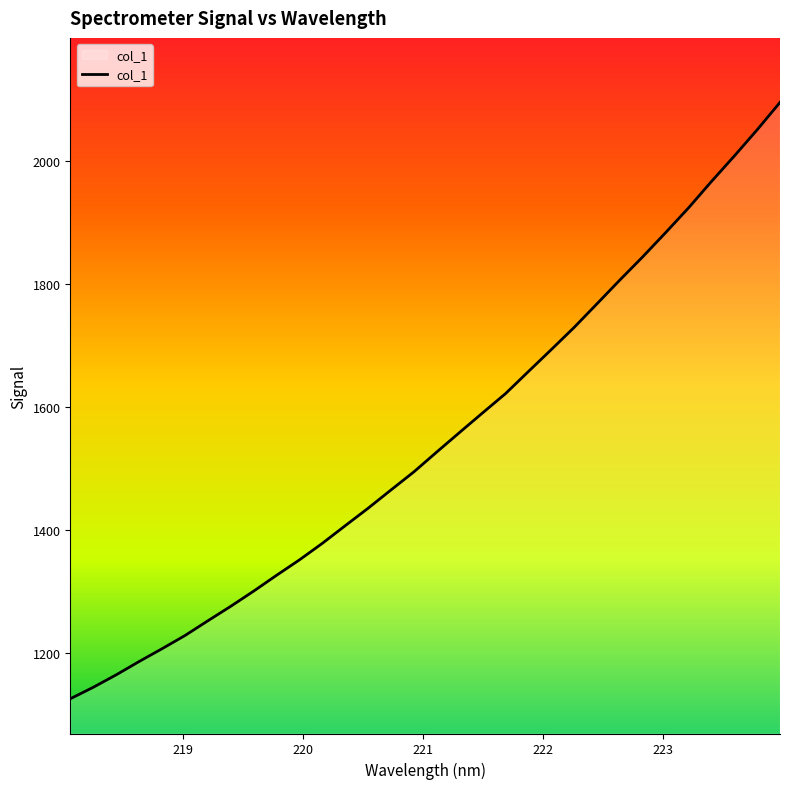

What is the difference between the maximum and minimum values?

967.8